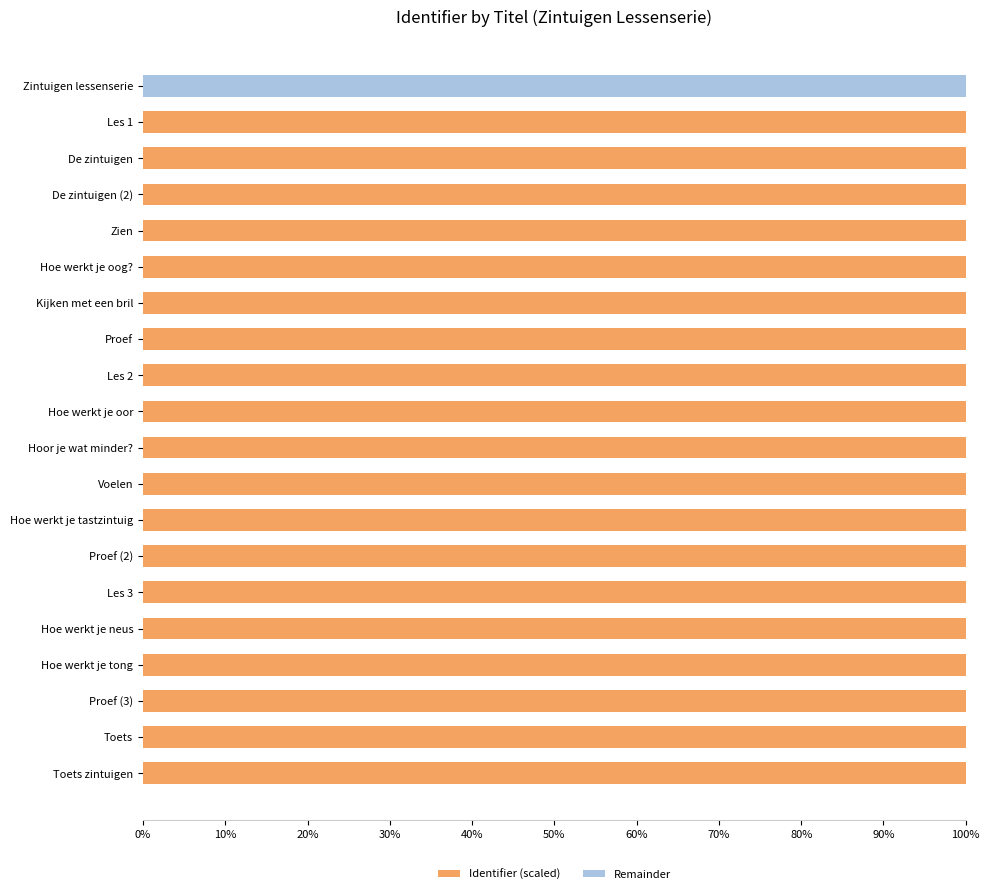

The Identifier (scaled) series shows 100.0 at Hoe werkt je tastzintuig. True or false?

True